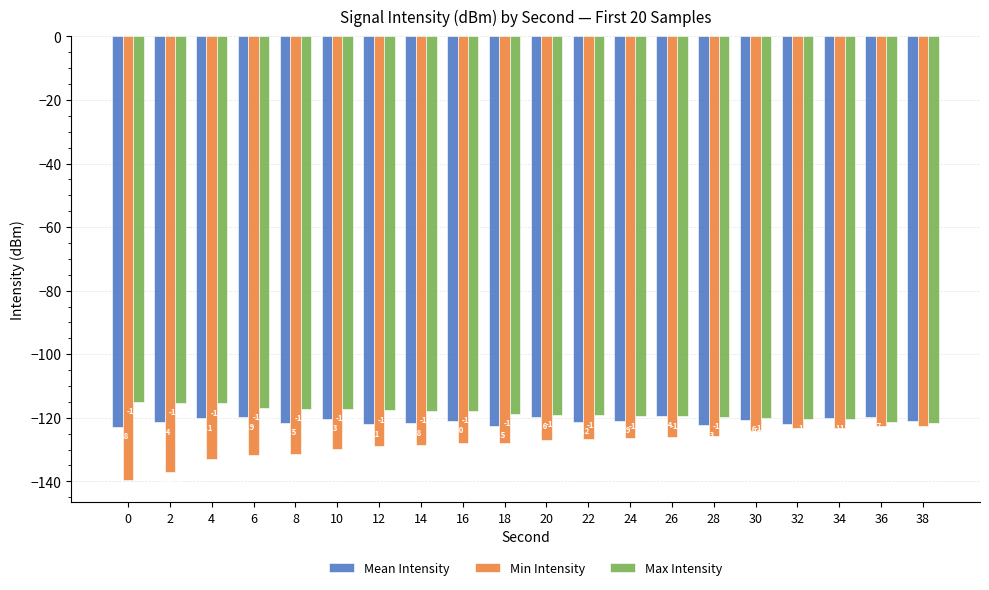

What is the total value across all series at 4?

-368.6